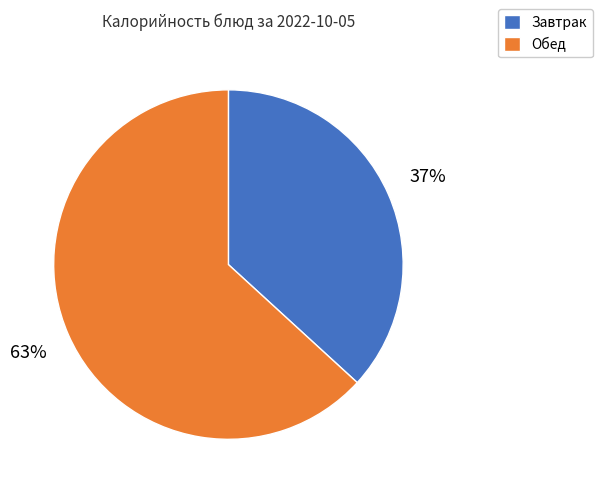

What is the smallest slice in the pie chart?

Завтрак